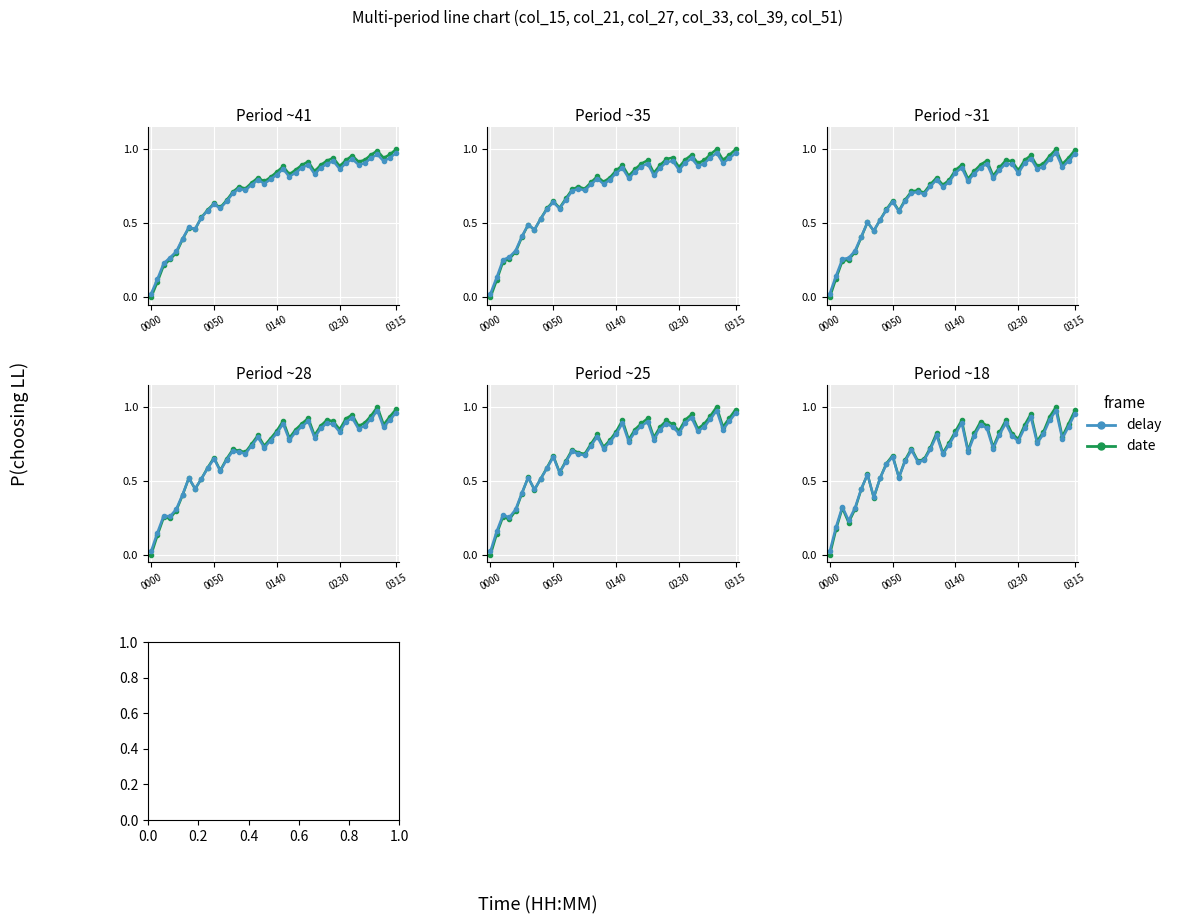

Which series has the widest spread of values?

date